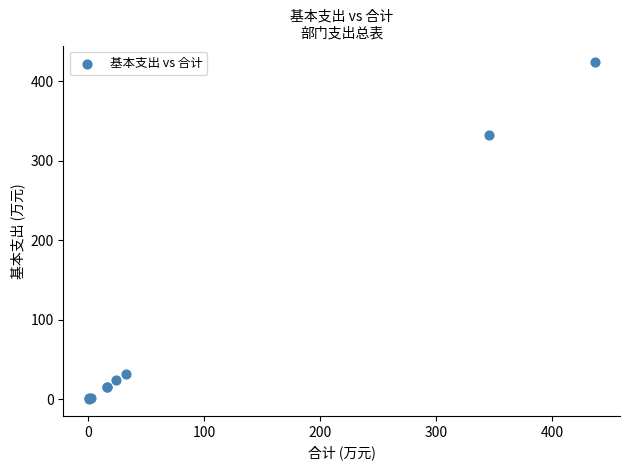

What Y value in the scatter plot is closest to 211?

332.0